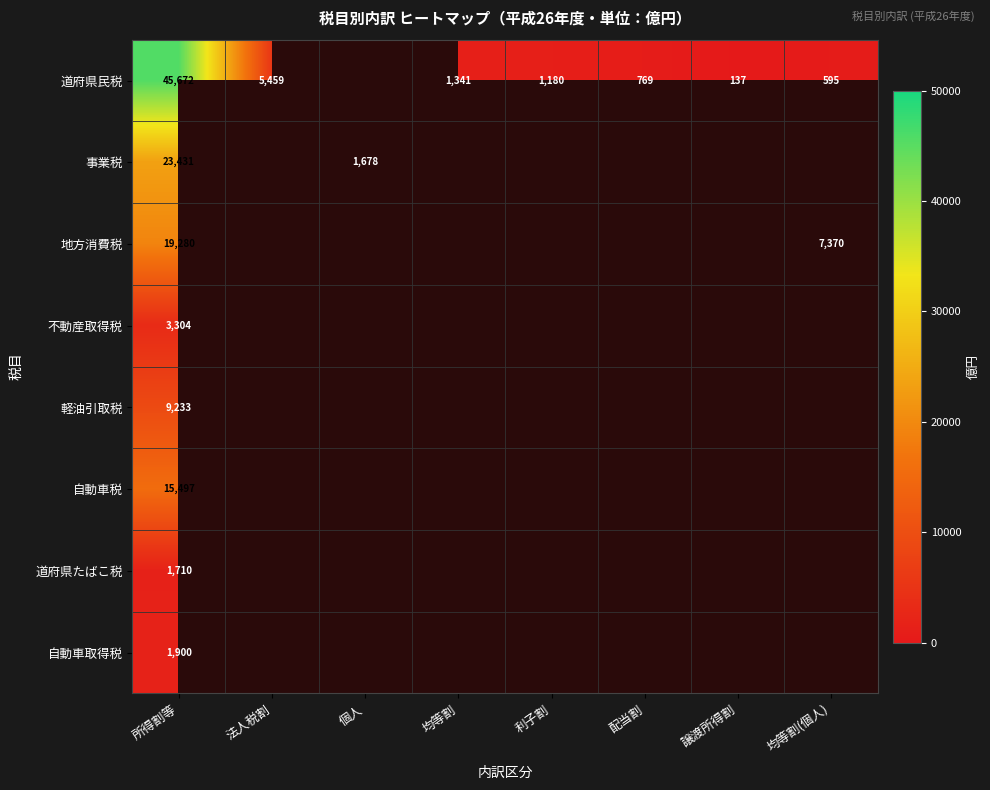

The 事業税 series shows 2932 at 個人. True or false?

False